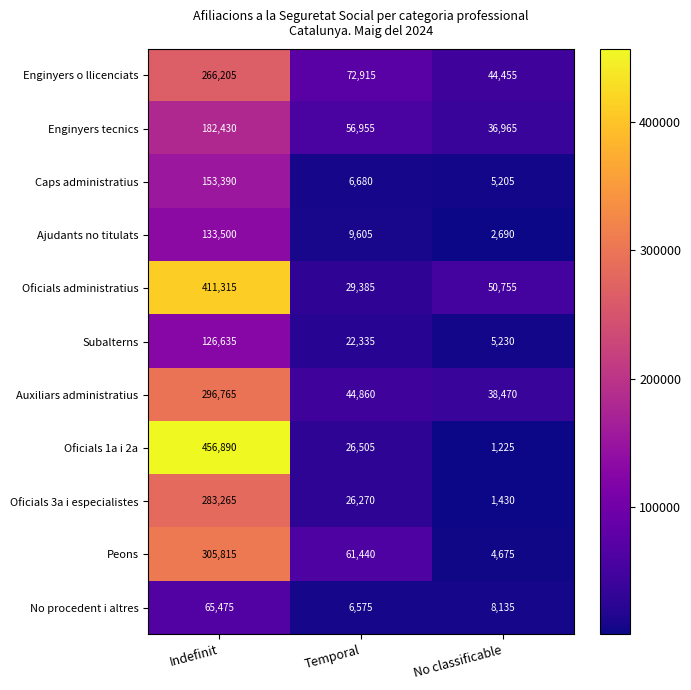

What is the average value of the Oficials 1a i 2a series?

161540